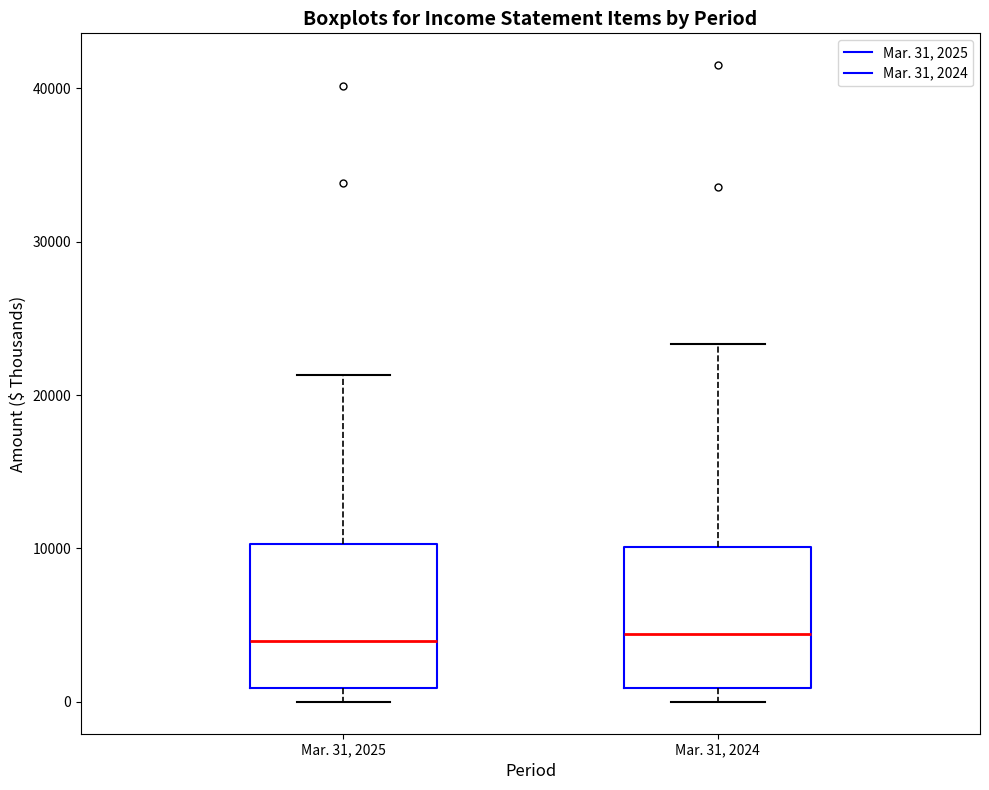

Where does the upper whisker of the box for Mar. 31, 2024 end on the y-axis? The values are not printed on the chart, so give them approximately, as read against the axis.

23000